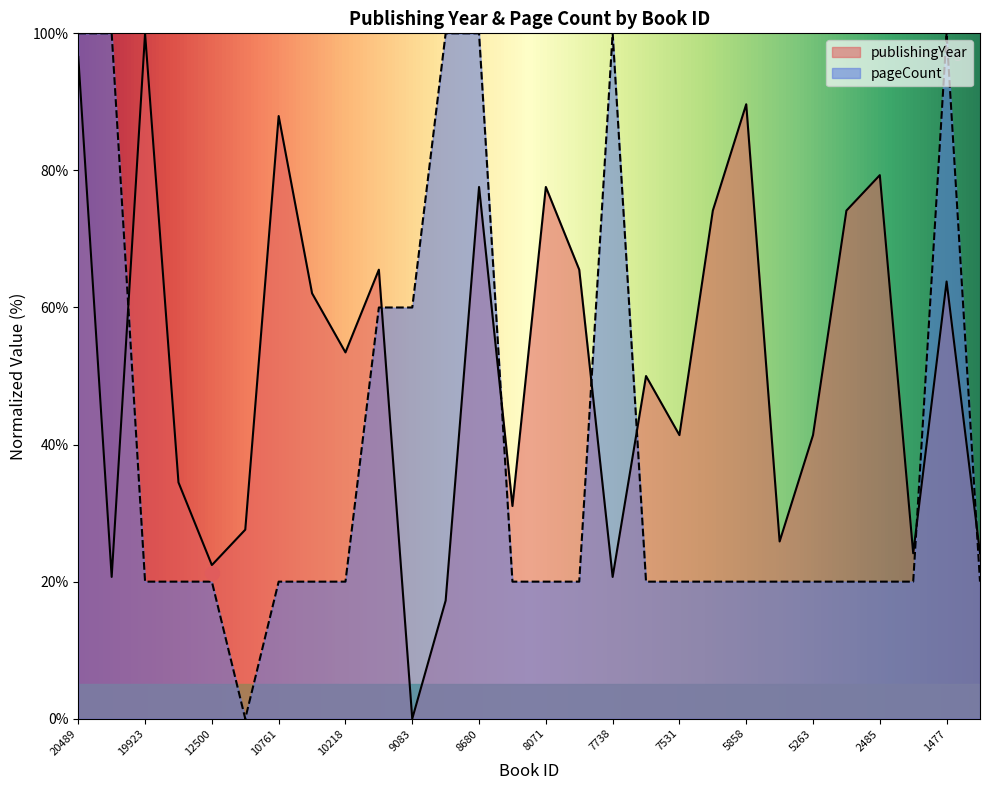

True or false: publishingYear has more than 2 points higher than both neighbors.

True